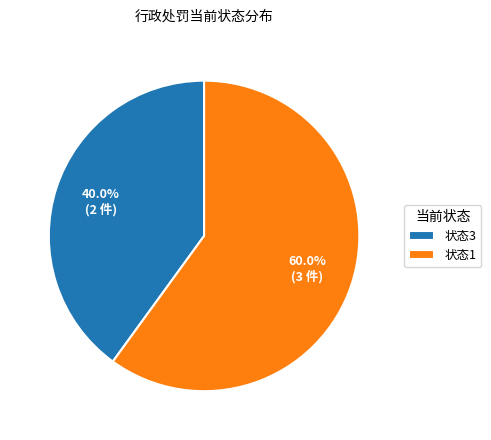

Which has a higher value, 状态1 or 状态3?

状态1